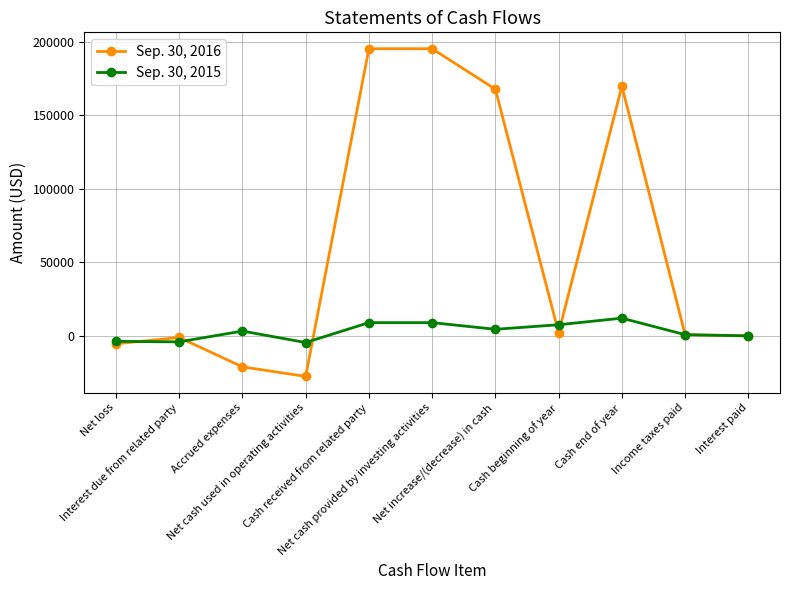

List the series in order of their peak value, highest first.

Sep. 30, 2016, Sep. 30, 2015